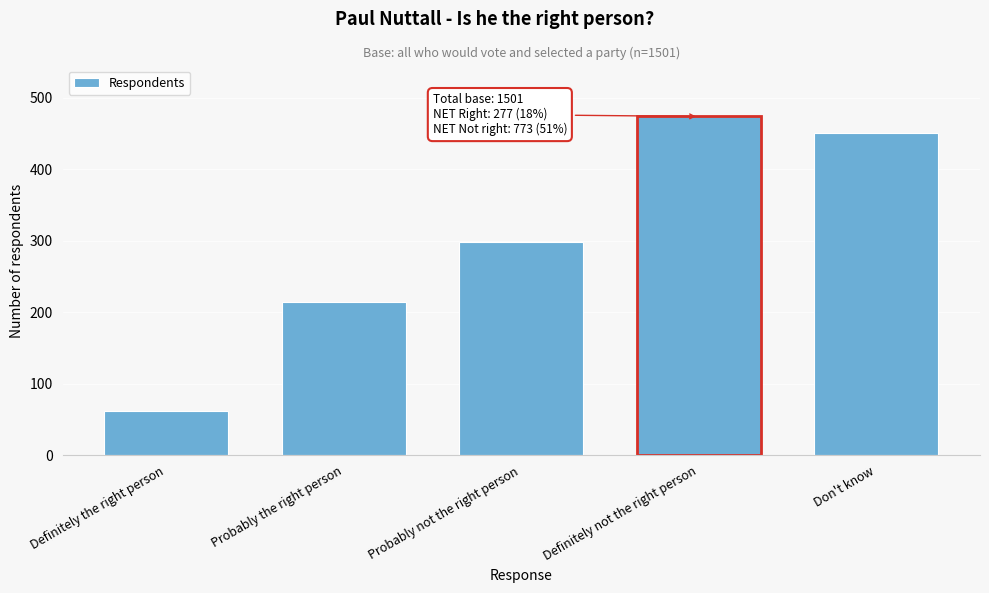

Reading right to left, extract all data points from this chart.

451	474	299	215	62